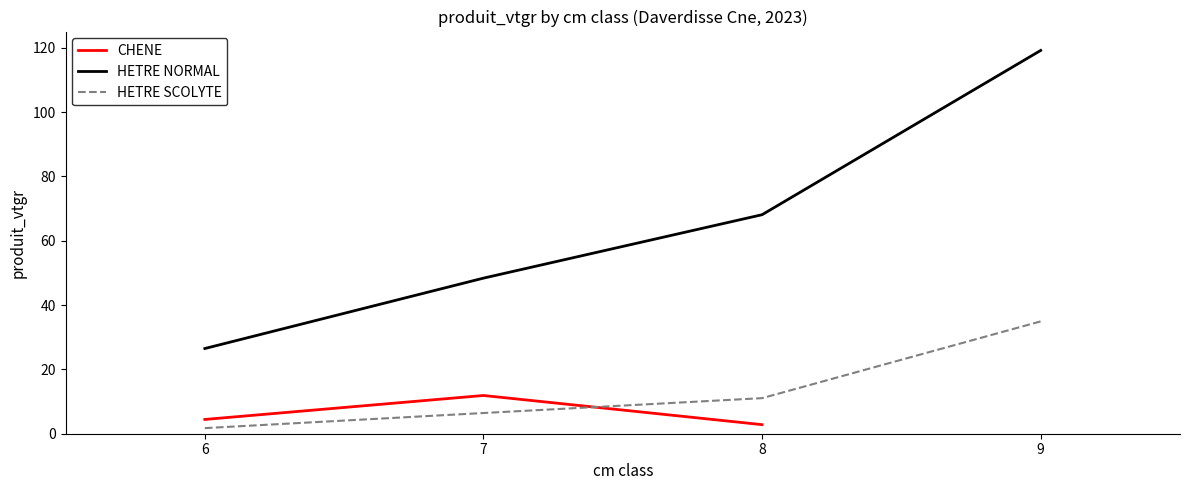

What is the maximum value shown in the chart?

11.9